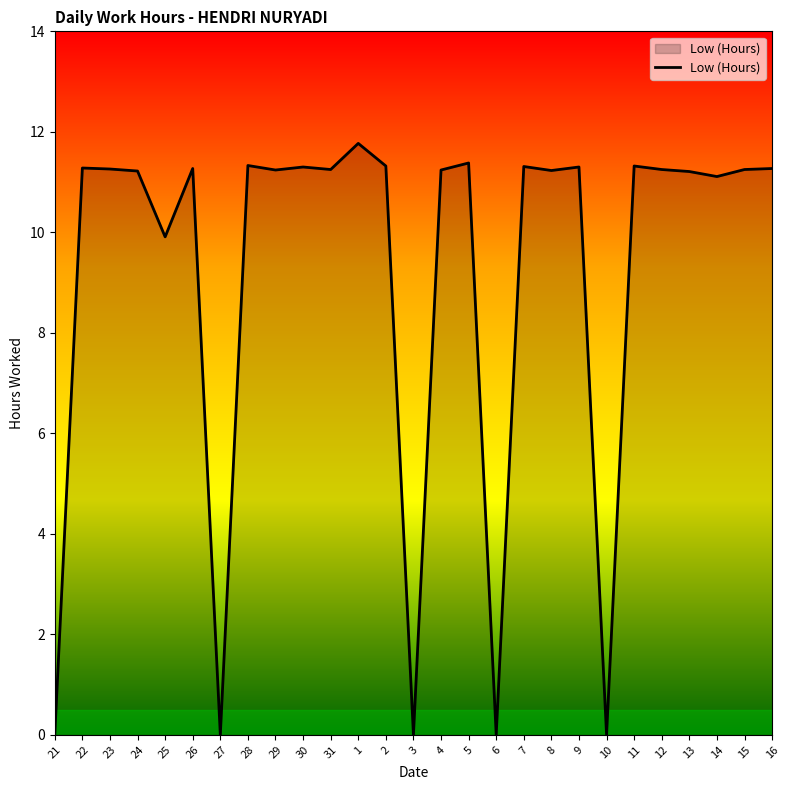

What is the difference between the maximum and minimum values?

11.8